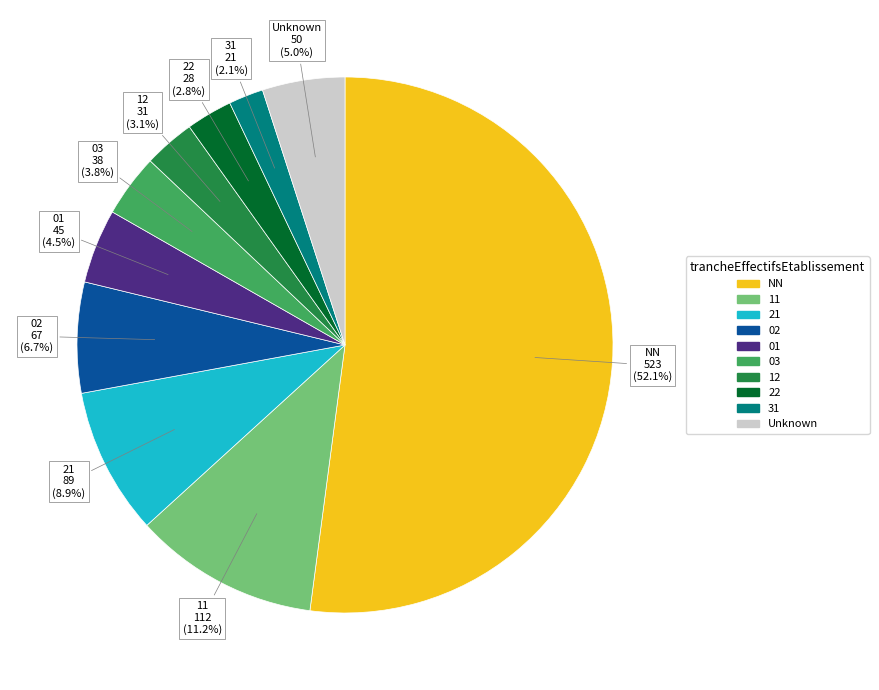

Does 01 represent more than half of the total?

No